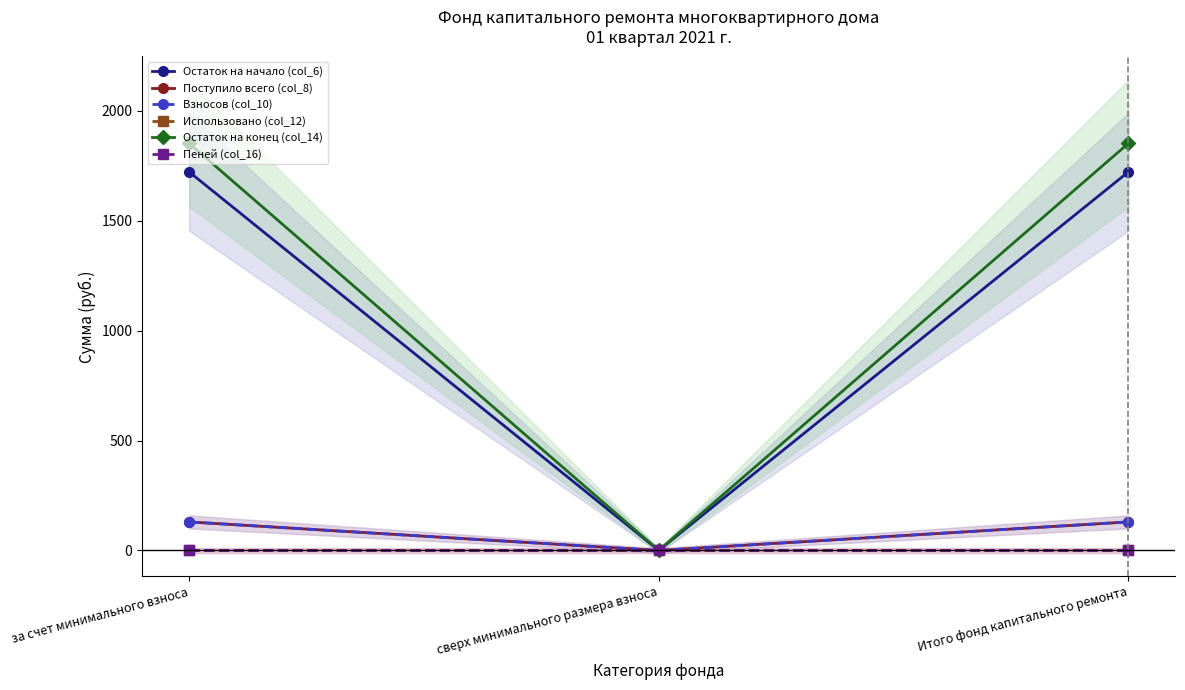

True or false: Пеней (col_16) has a value of 0.0 at за счет минимального взноса.

True